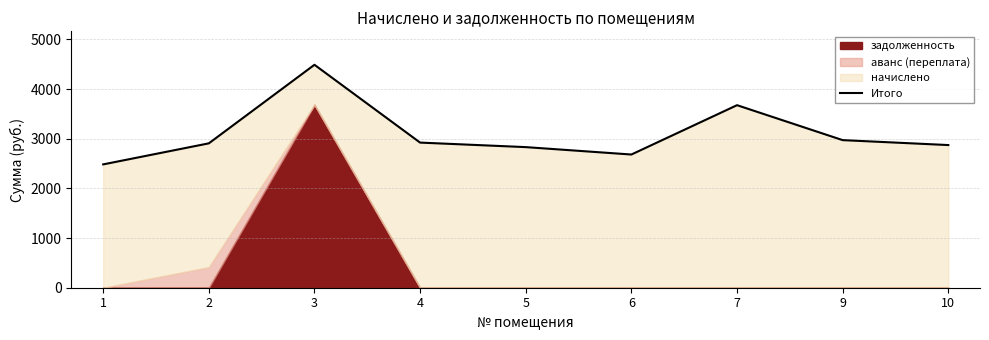

Does the chart display data point markers on the line(s)?

No